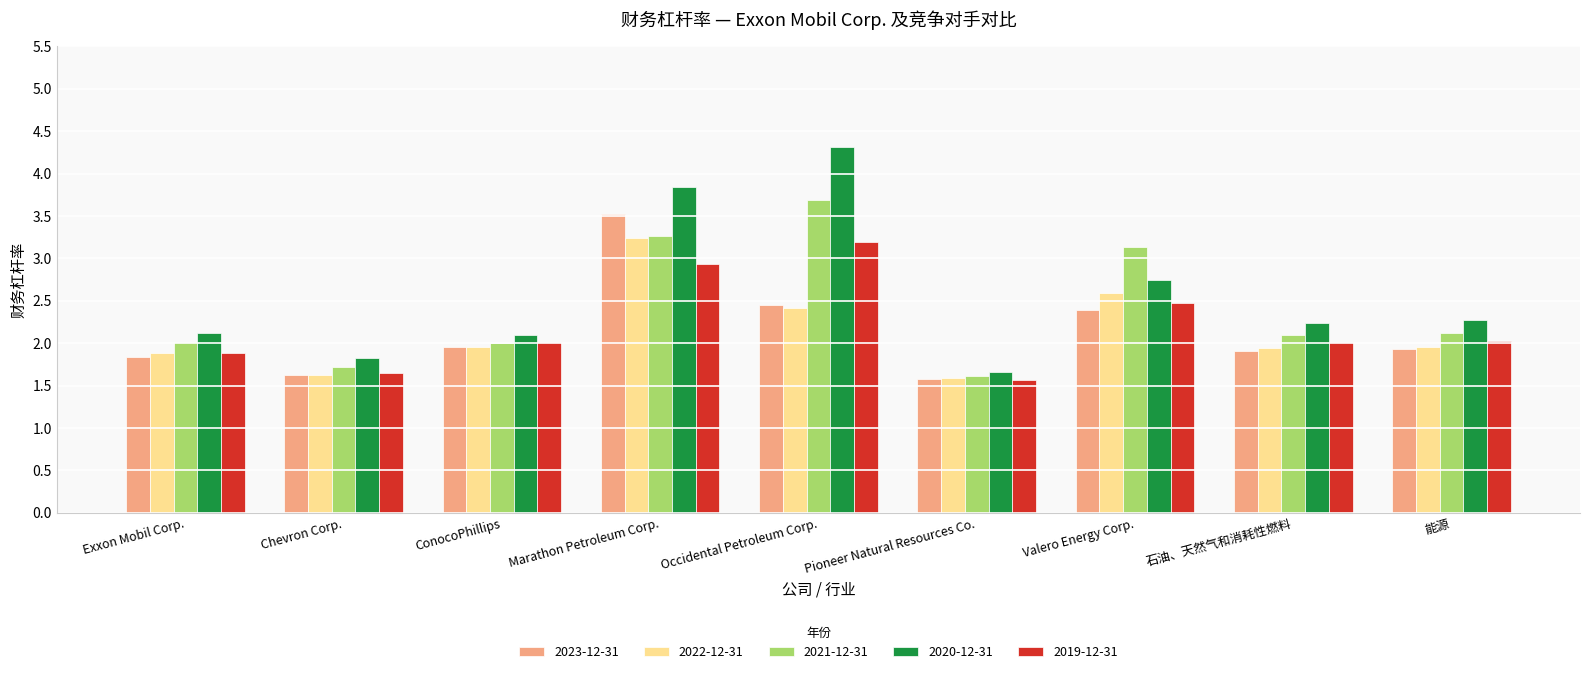

What is the difference between the maximum and second lowest values in the 2021-12-31 series?

2.0